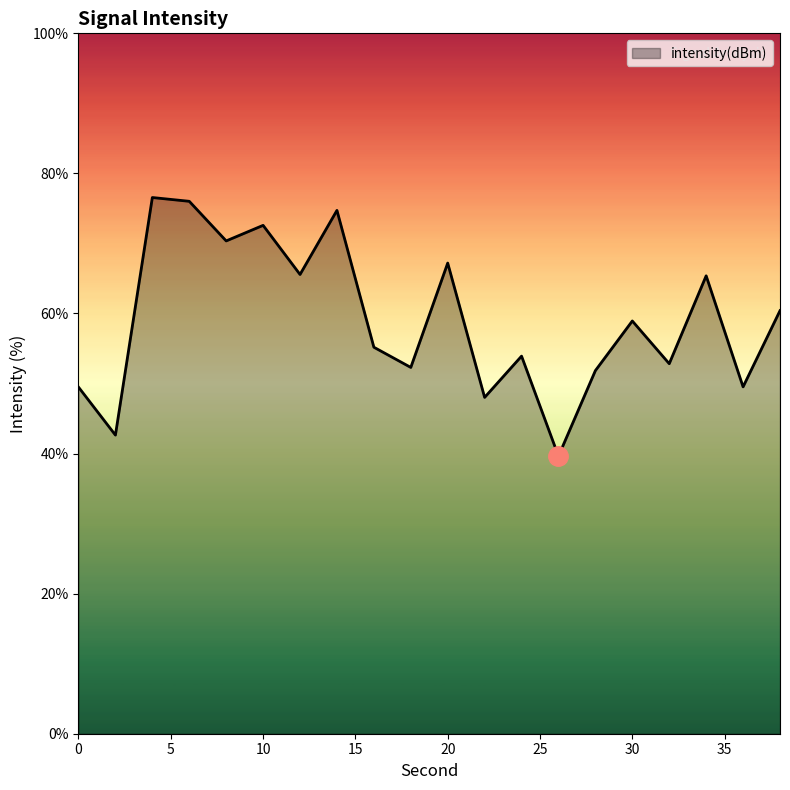

What is the maximum value shown in the chart?

76.6